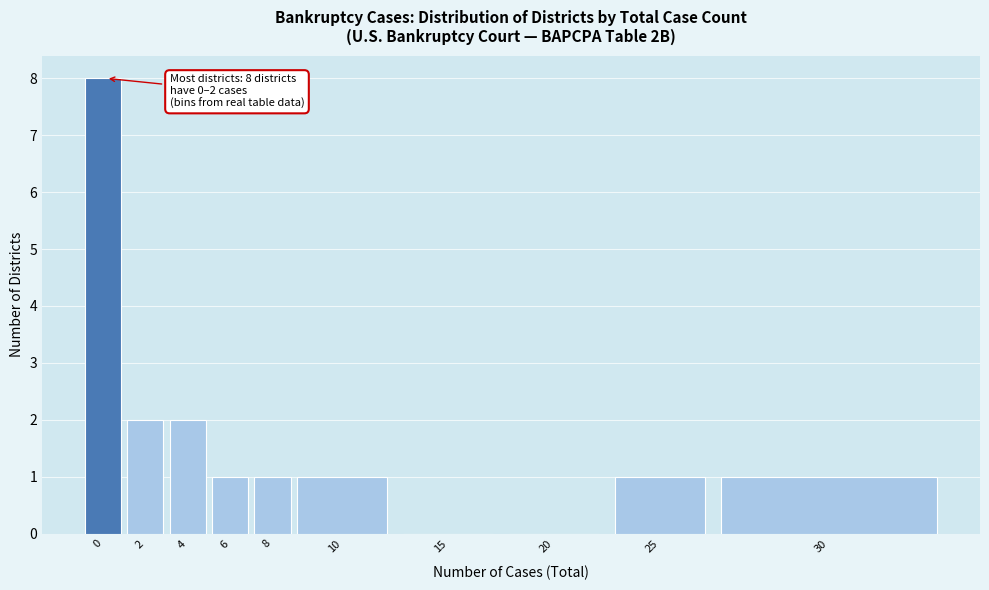

Reading right to left, list all the values displayed in this chart.

30=1	25=1	20=0	15=0	10=1	8=1	6=1	4=2	2=2	0=8